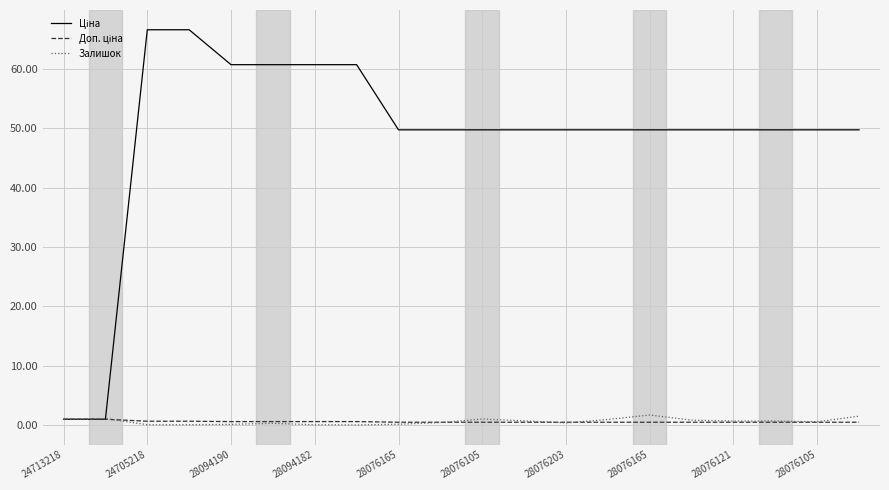

What is the greatest value displayed?

66.6